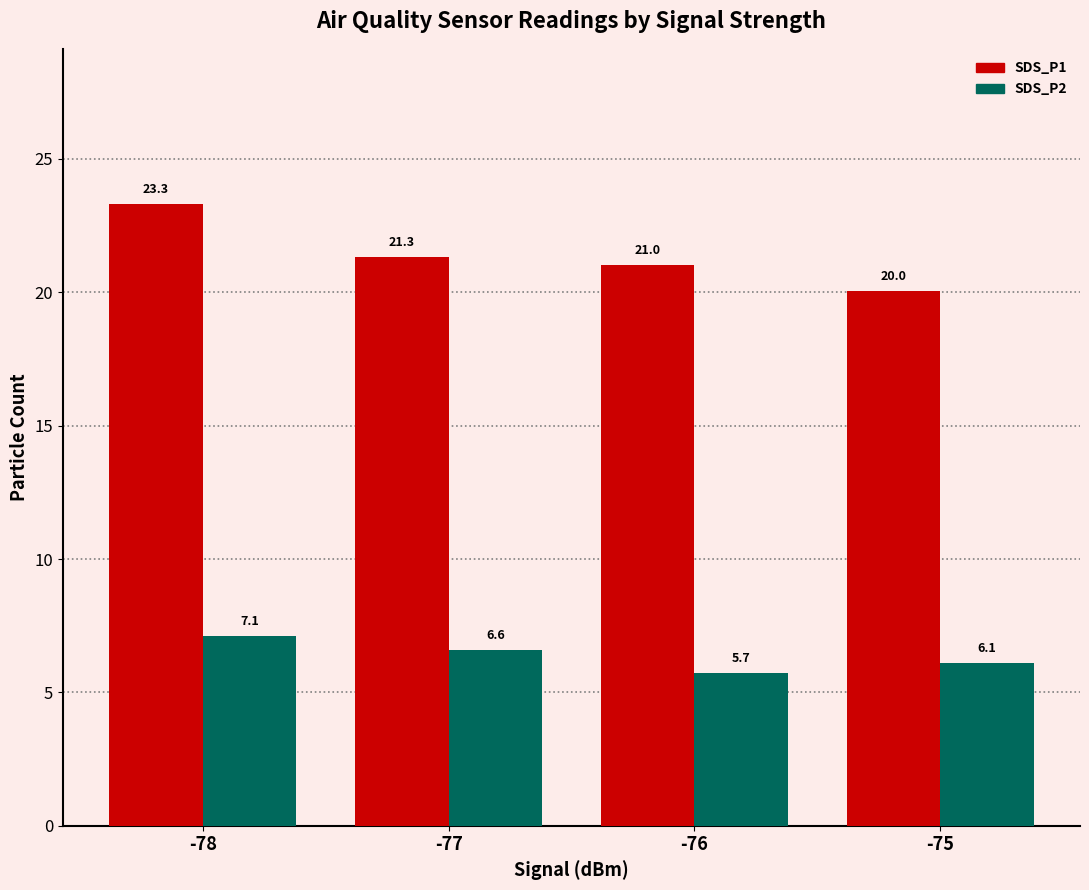

Are the bars grouped side by side (vs. stacked)?

Yes